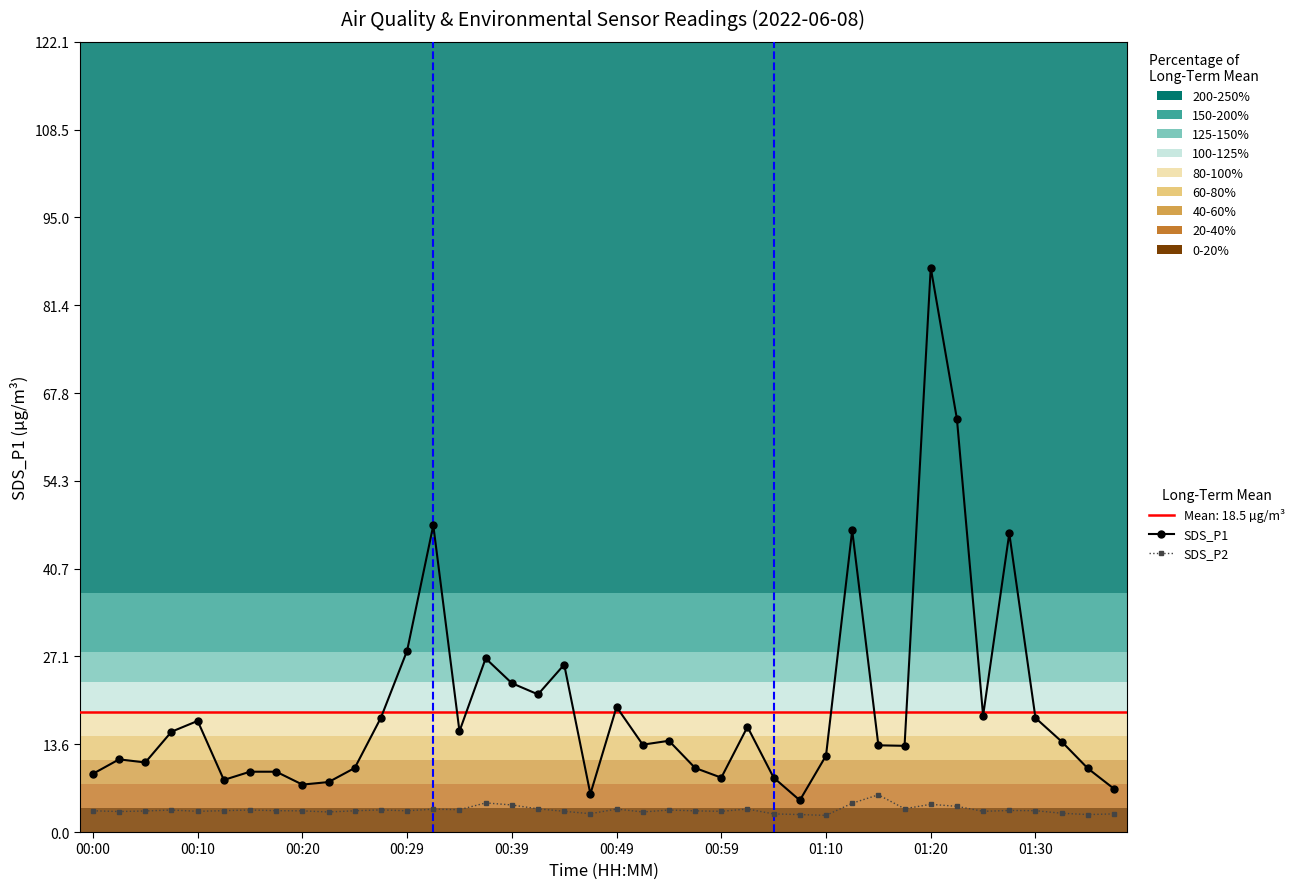

What is the difference between the SDS_P2 values at 18 and 01:30?

0.1